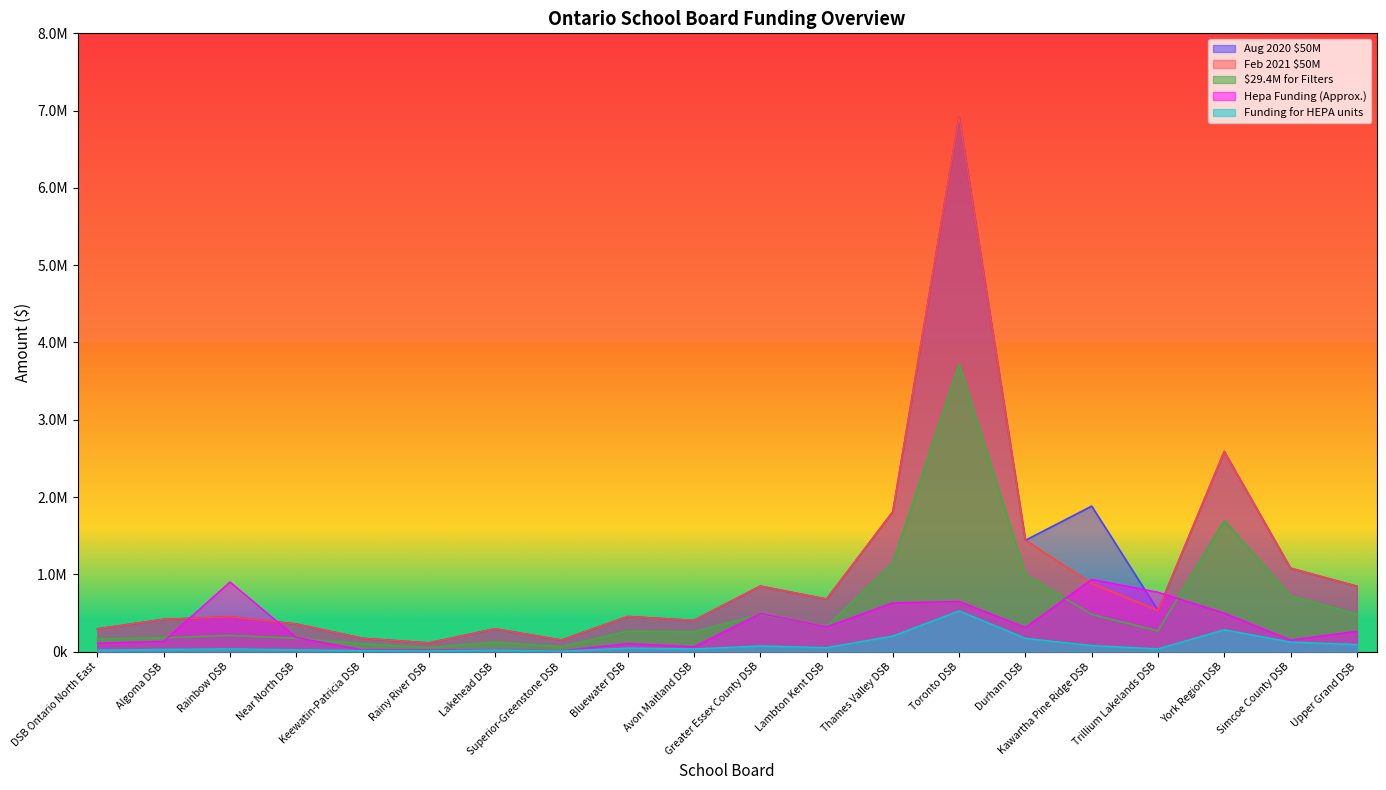

Which category has the lowest value across all series?

Superior-Greenstone DSB